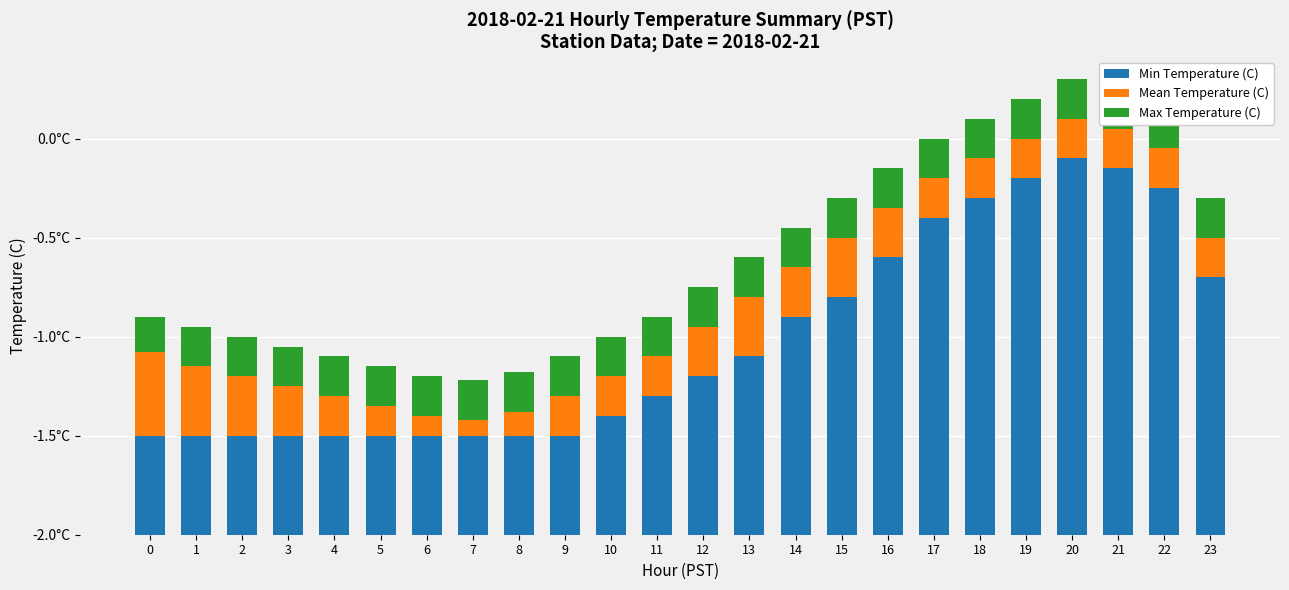

Does the chart contain stacked bars?

Yes